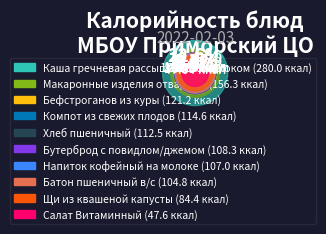

The Бефстроганов
из куры slice represents 1% of the pie. True or false?

False